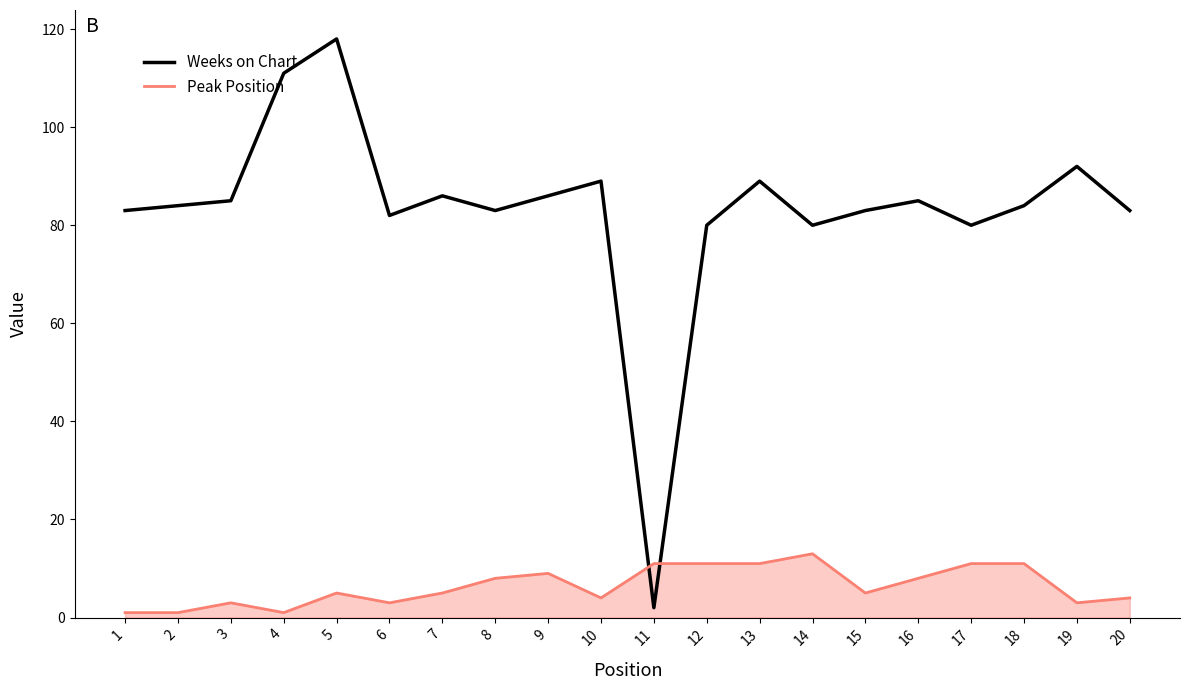

Count the number of categories in the chart.

20